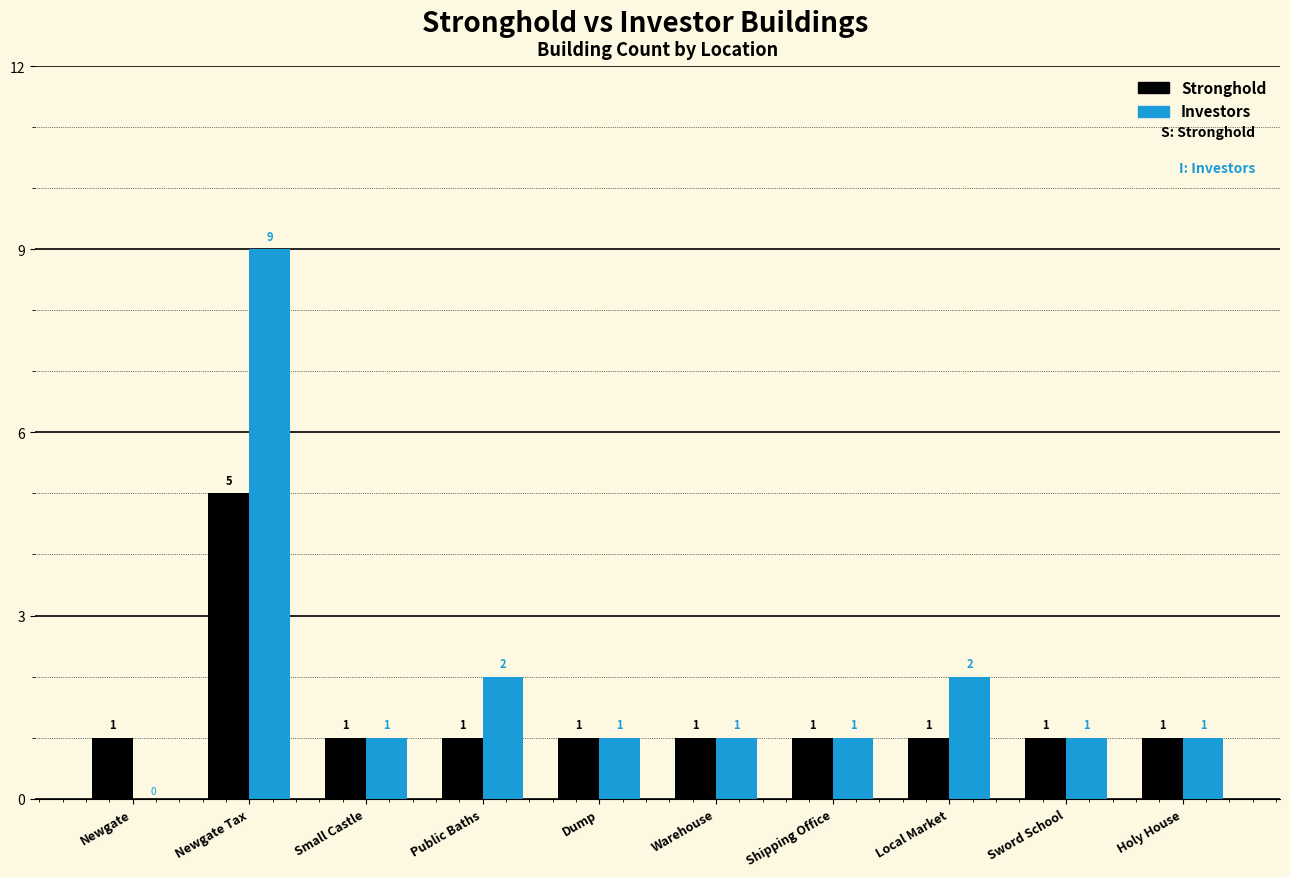

How many groups of bars are there?

10